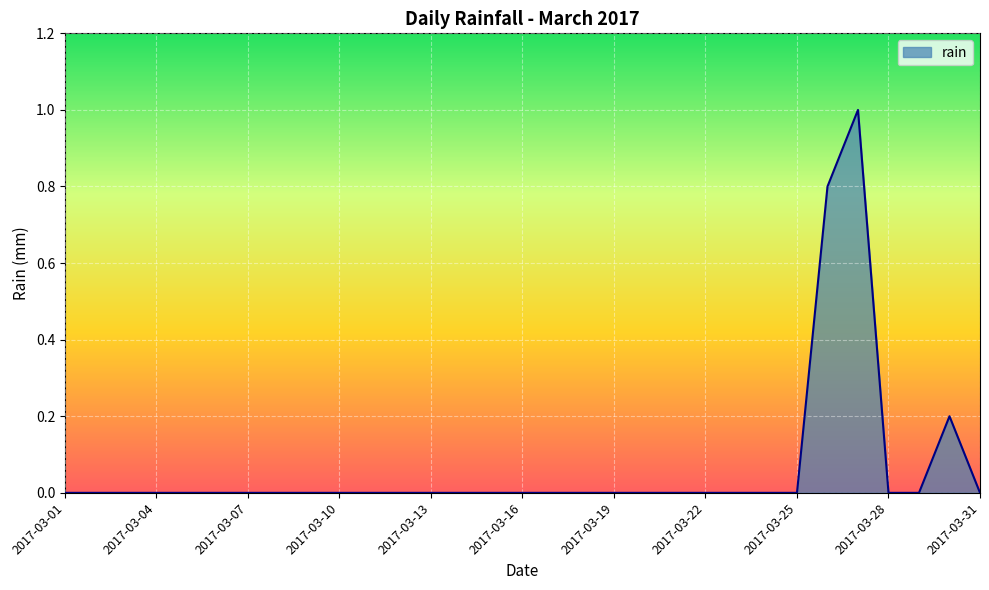

What is the sum of all values?

2.0